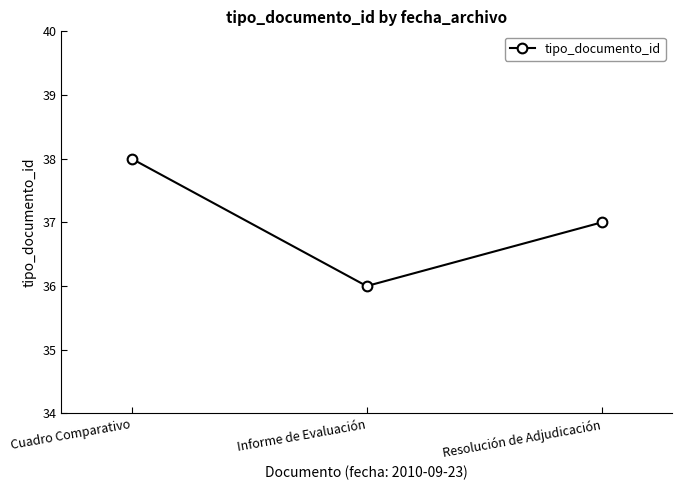

List the labels in order of value, largest first.

Cuadro Comparativo, Resolución de Adjudicación, Informe de Evaluación